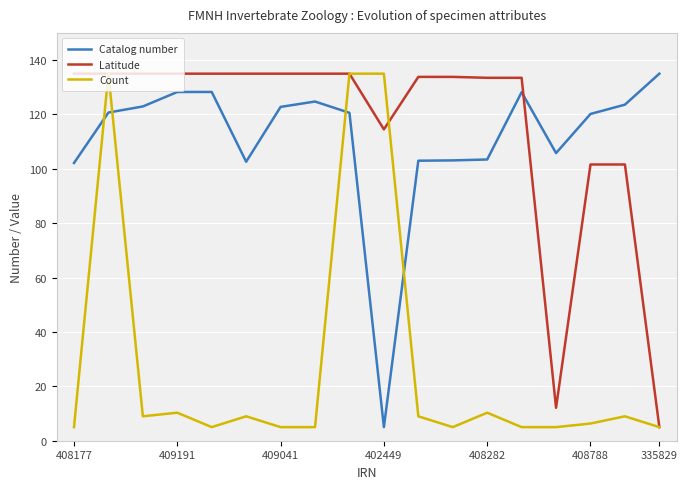

What is the maximum value shown in the chart?

135.0